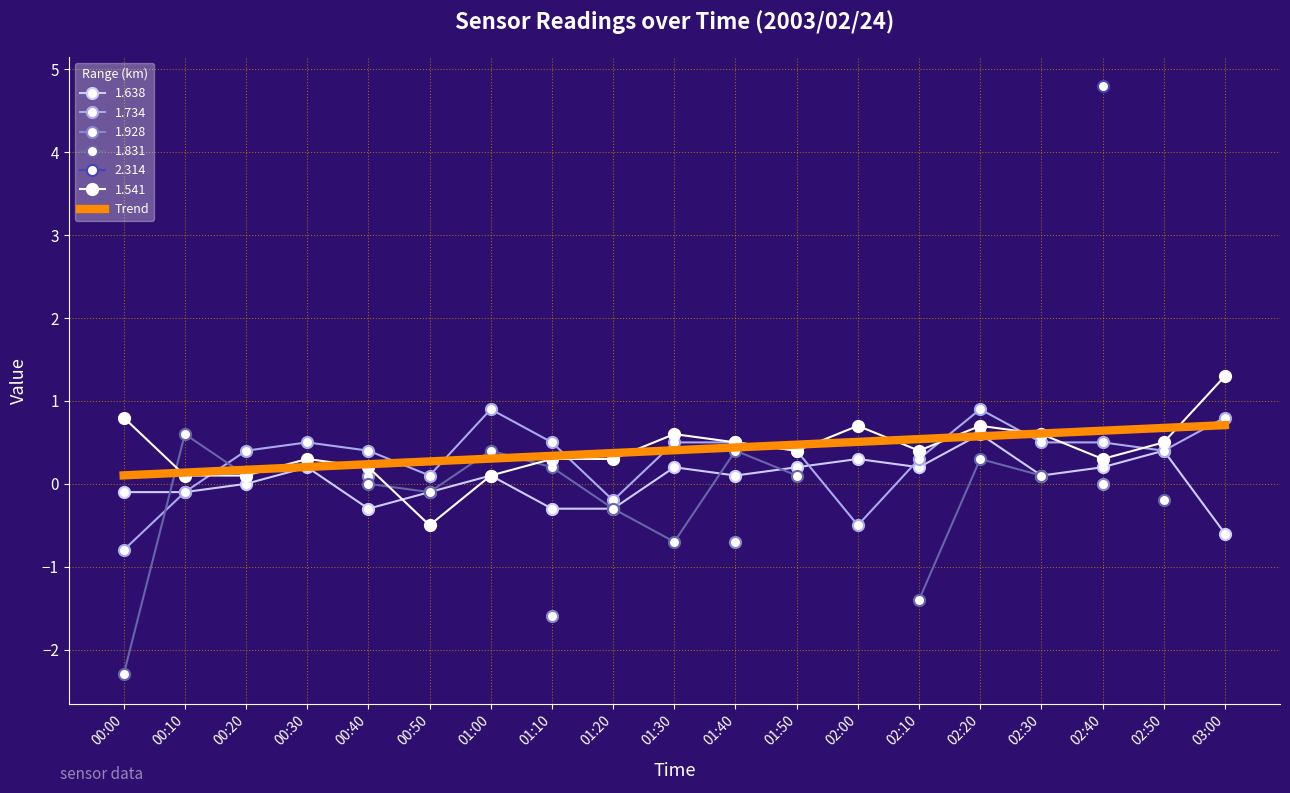

Between 00:20 and 02:40, which is larger?

02:40